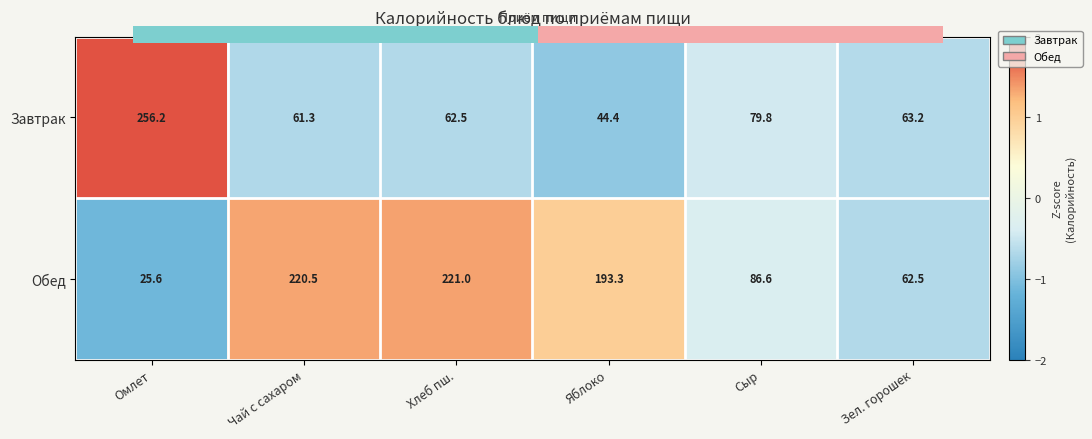

At which category is the sum across all series the highest?

Хлеб пш.